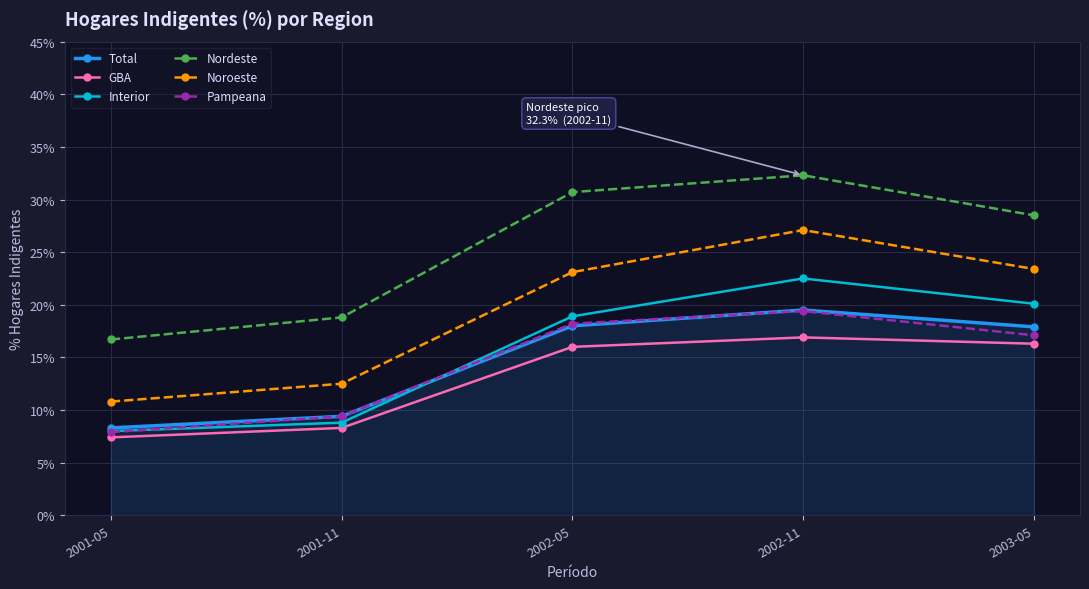

Does the chart have visible grid lines?

Yes